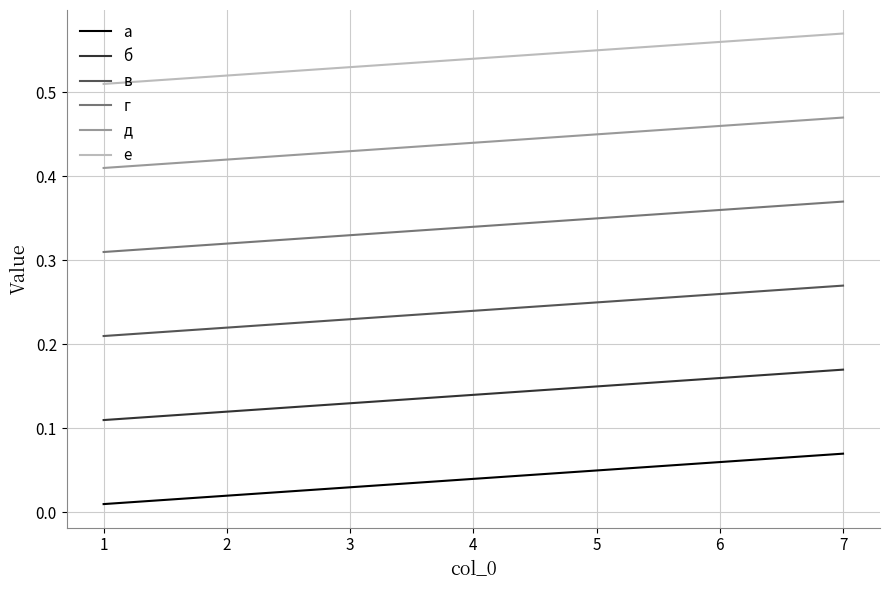

True or false: б and а intersect in this chart.

False